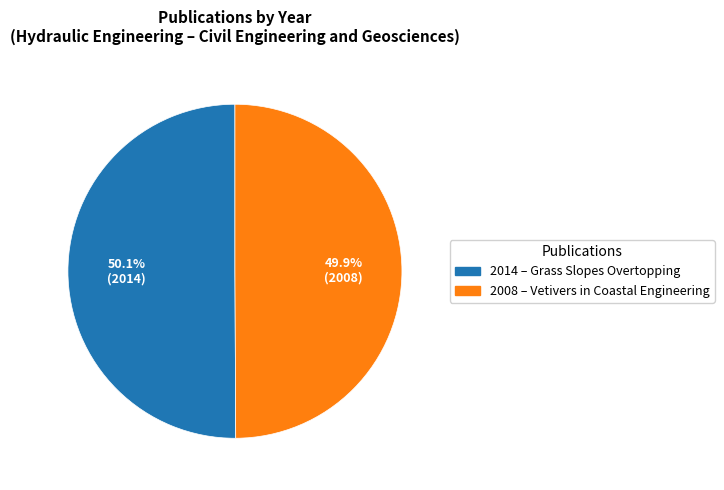

Is there any slice that represents more than half of the pie?

Yes